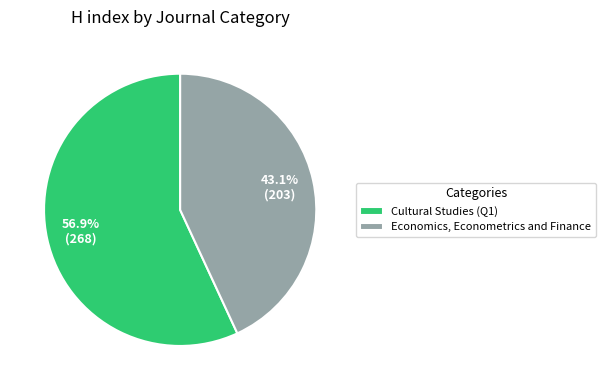

Between Cultural Studies (Q1) and Economics, Econometrics and Finance, which is larger?

Cultural Studies (Q1)